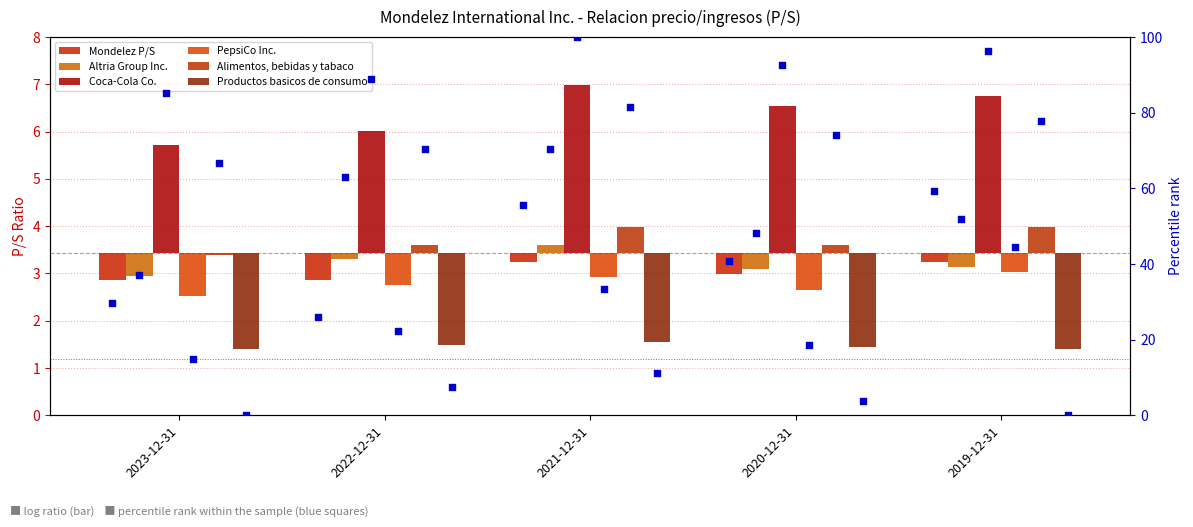

What are all the series names shown in the legend?

Mondelez P/S, Altria Group Inc., Coca-Cola Co., PepsiCo Inc., Alimentos, bebidas y tabaco, Productos basicos de consumo